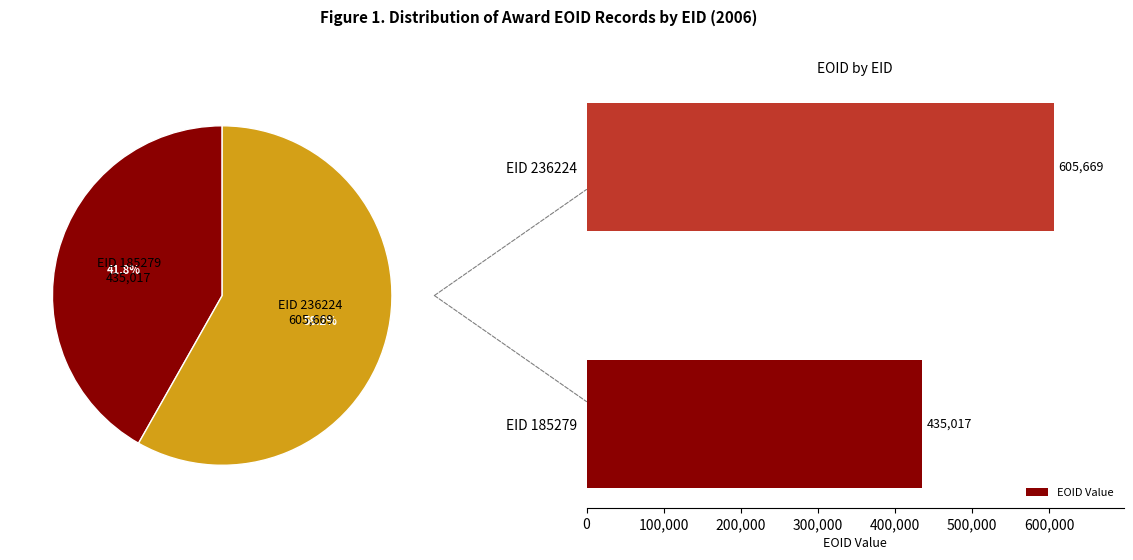

The value of EOID Value at EID 236224 is 605669. True or false?

True